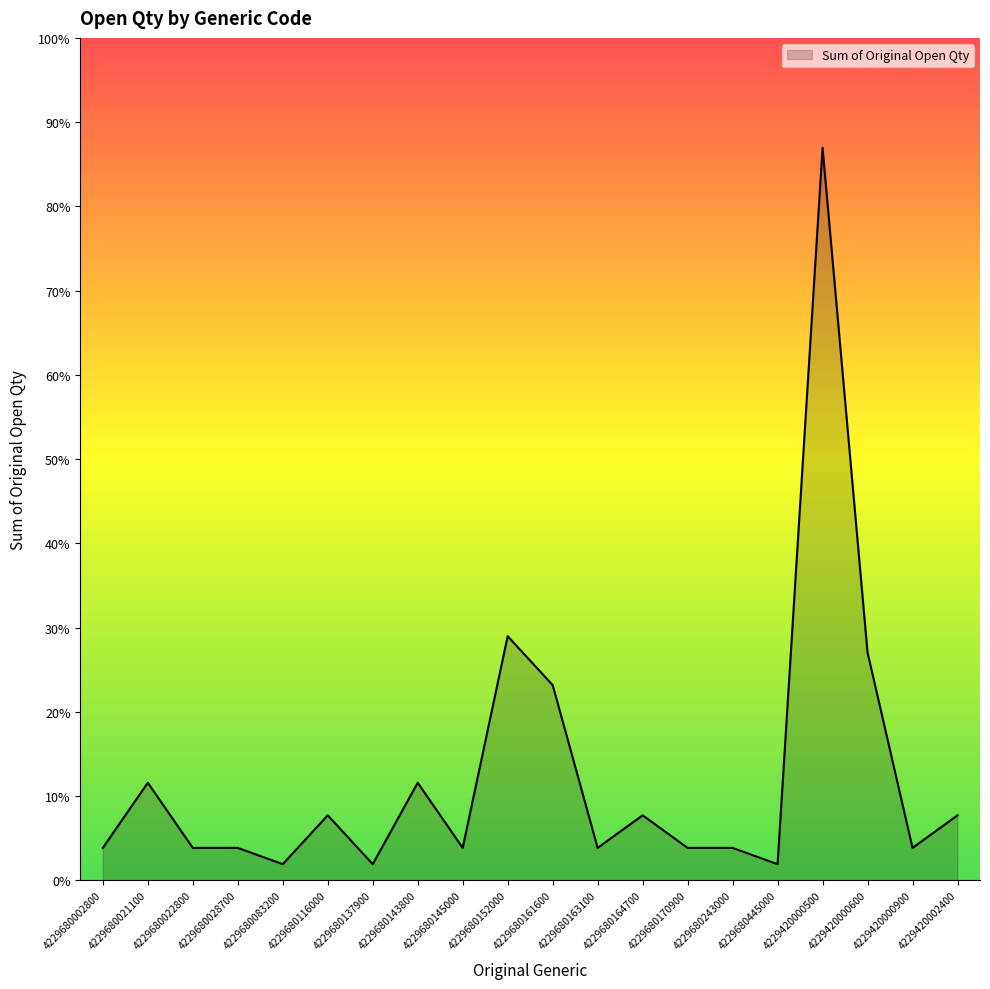

At which label is the value closest to 23?

4229680152000